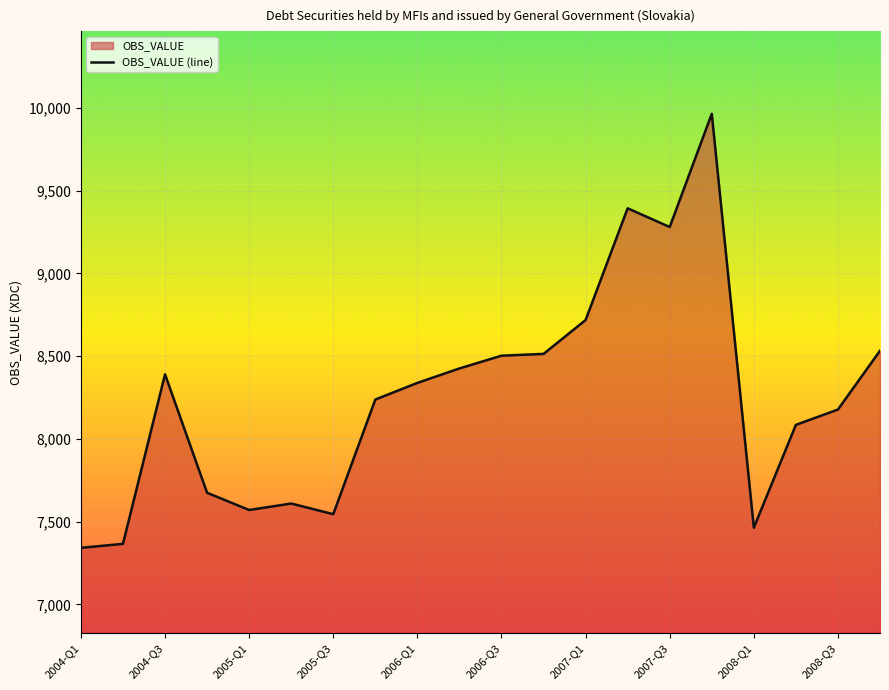

Is it true that the value at 17 is 8085.2?

True